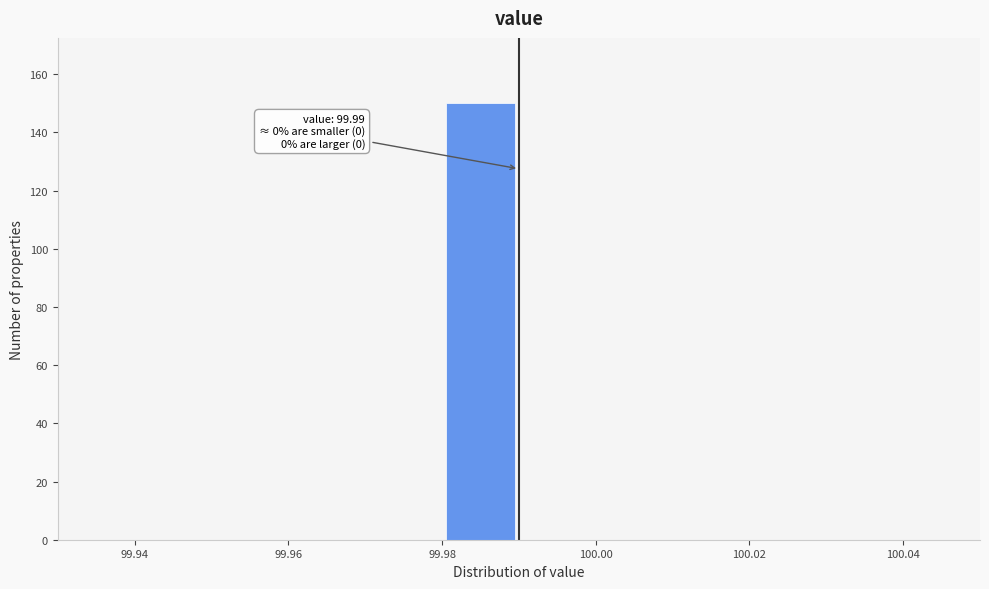

Which range on the x-axis has the tallest bar?

99.98 to 99.99